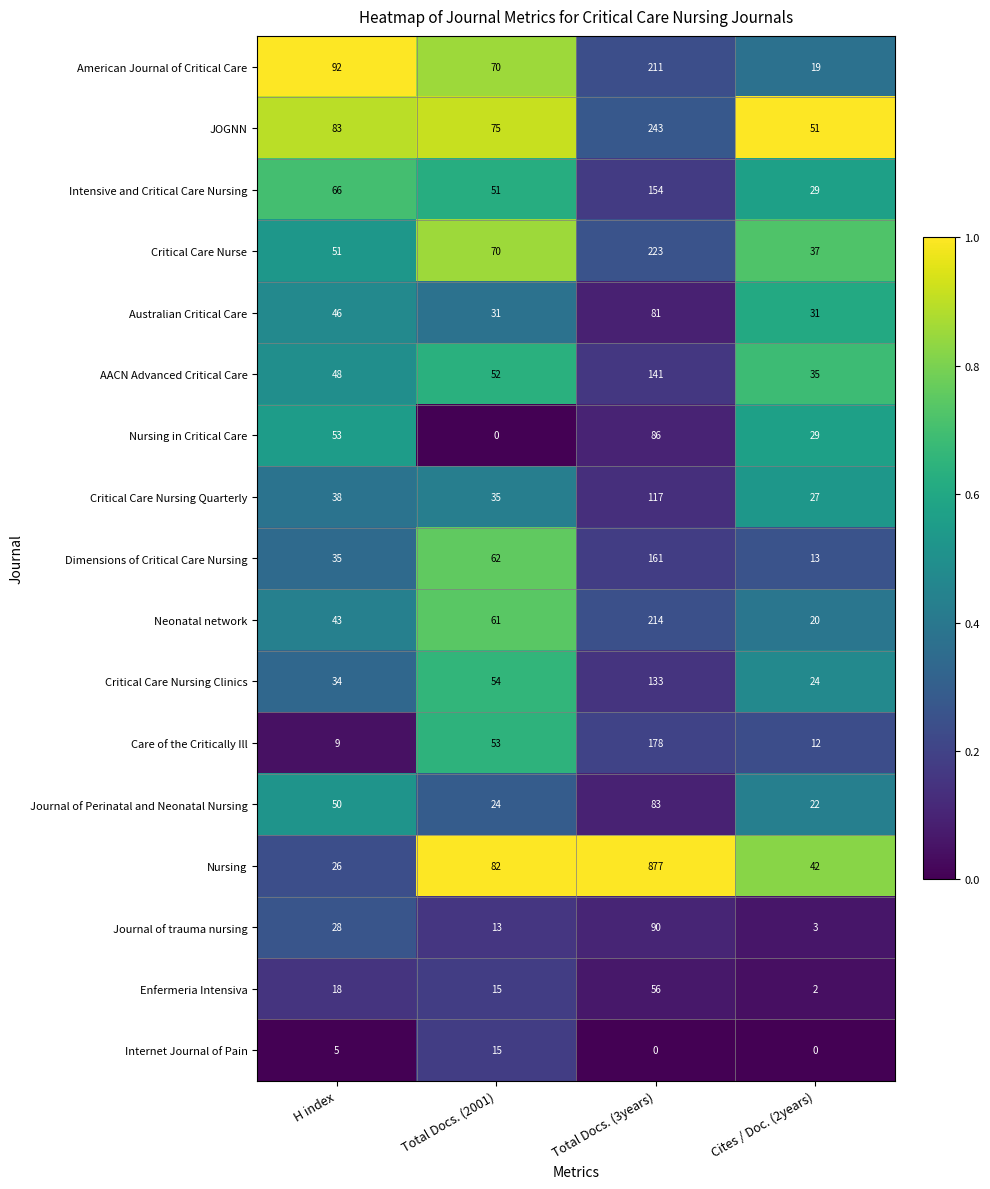

Where is Enfermeria Intensiva nearest to the value 29?

H index